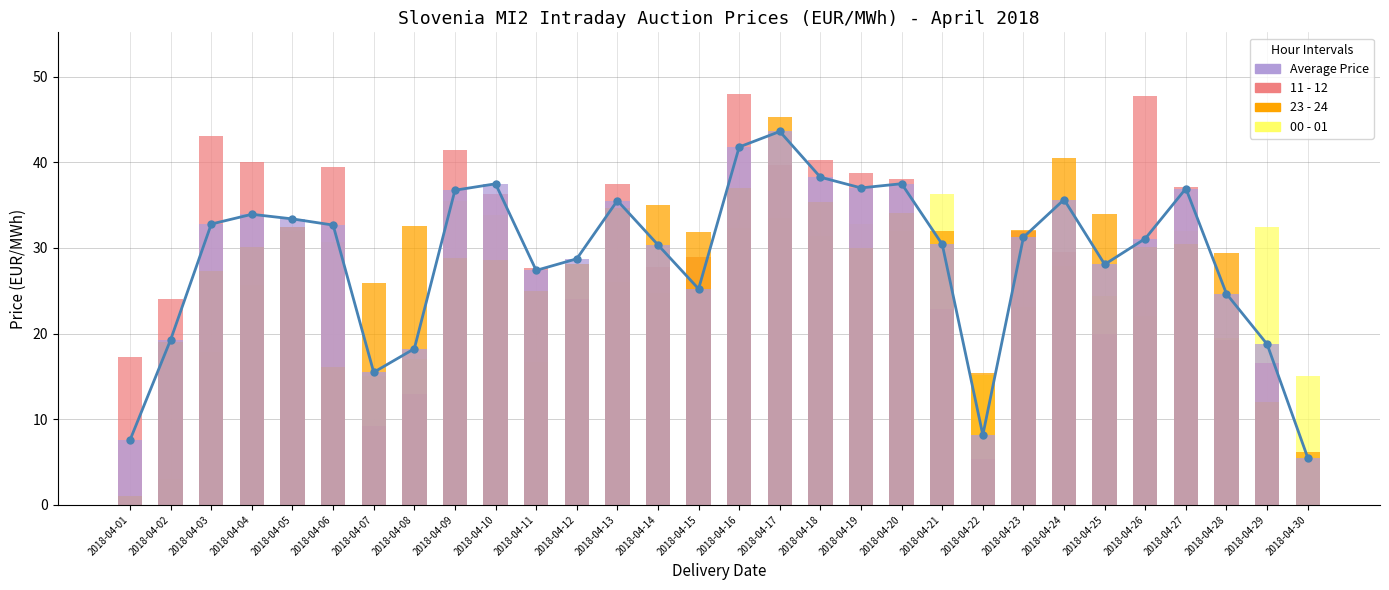

How many bars are there in total?

120